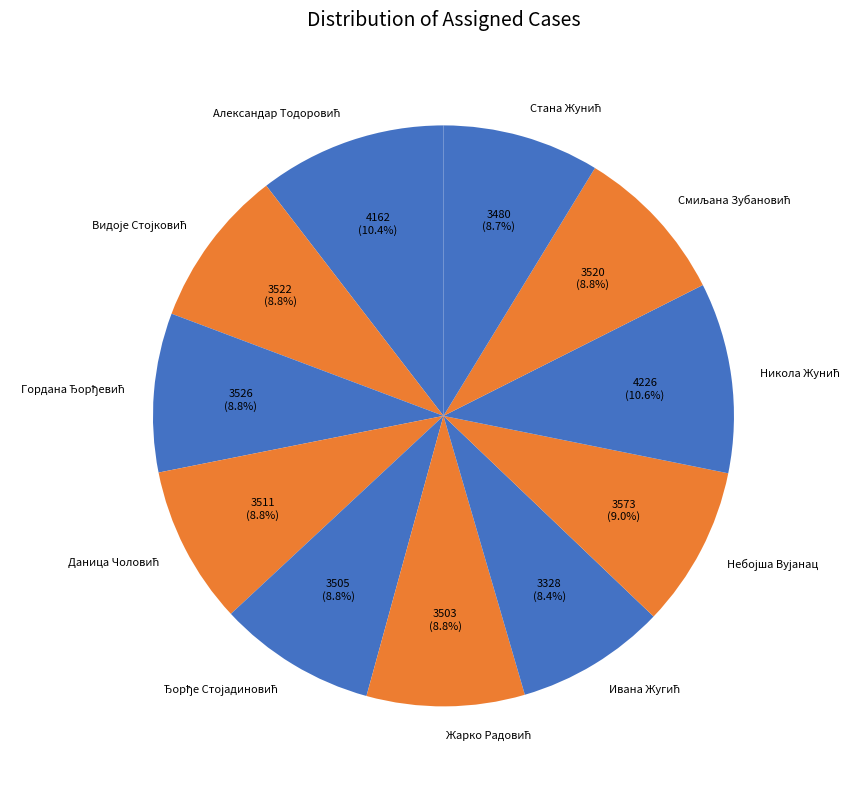

Is there a majority slice in this chart?

No